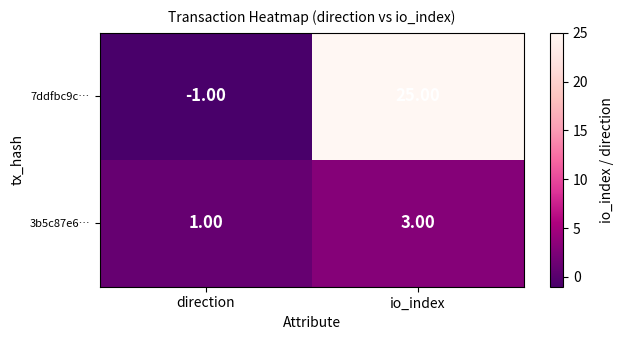

Count the number of categories in the chart.

2